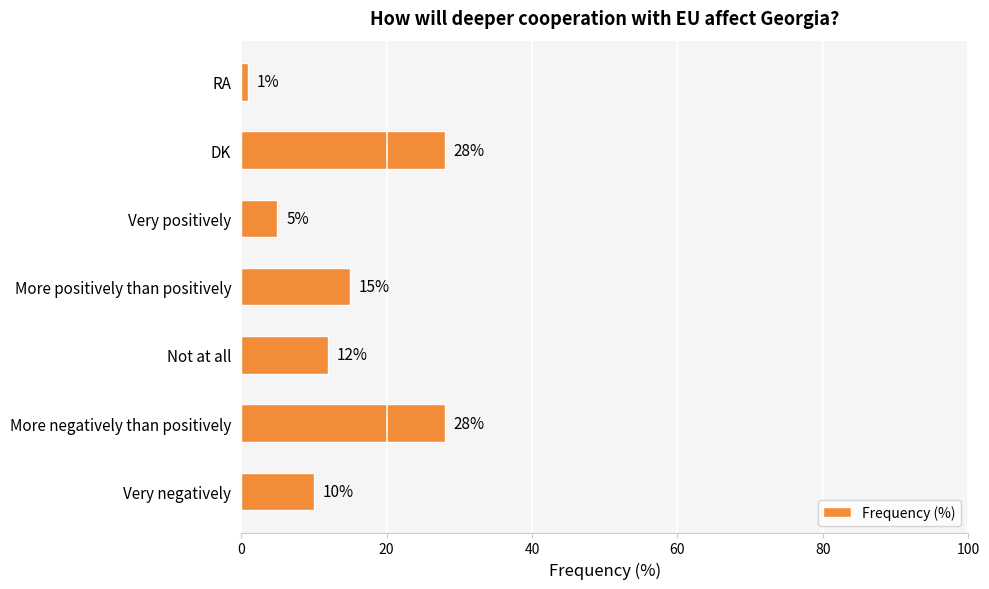

How many categories are shown in the chart?

7